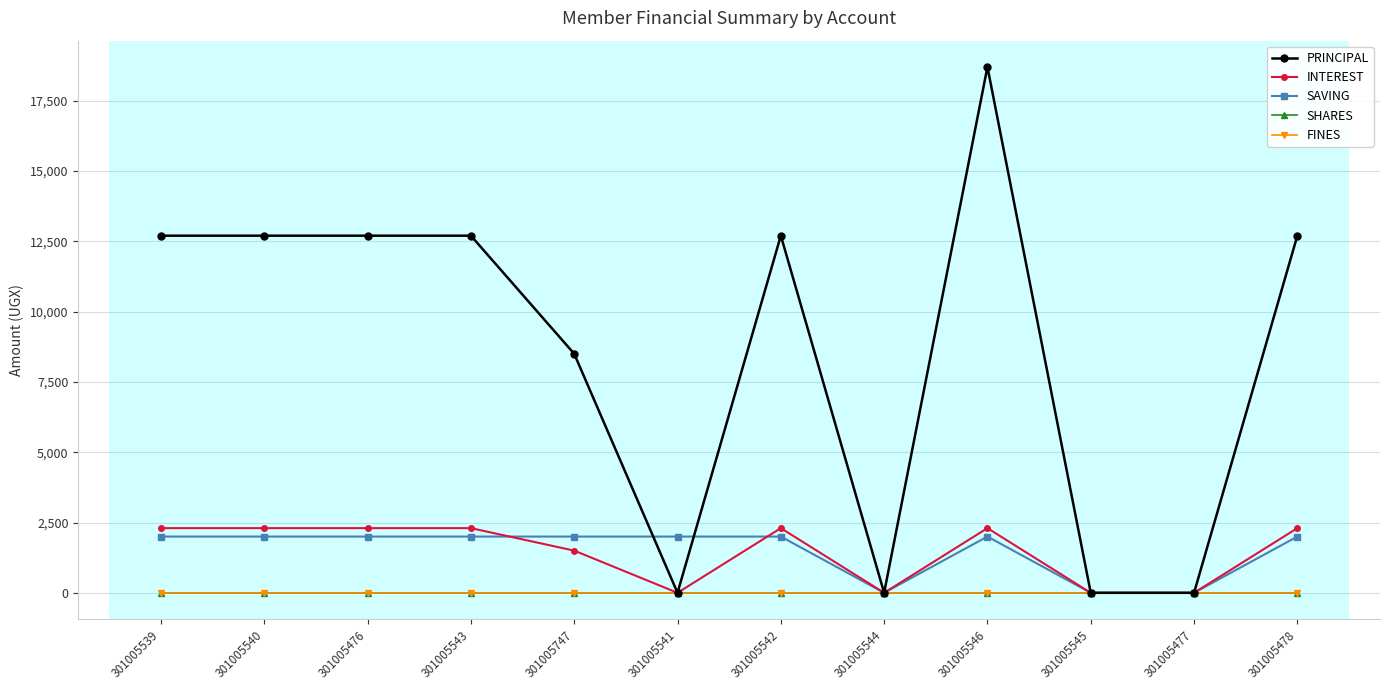

What position from the left is 301005476?

3